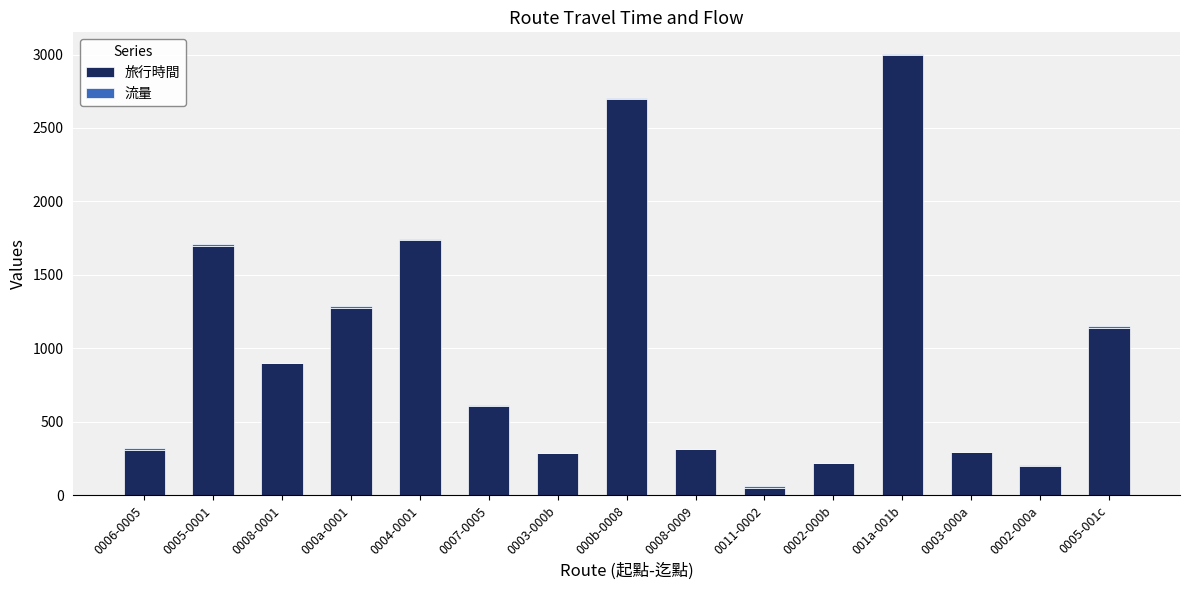

True or false: 旅行時間 has a value of 198 at 0002-000a.

True